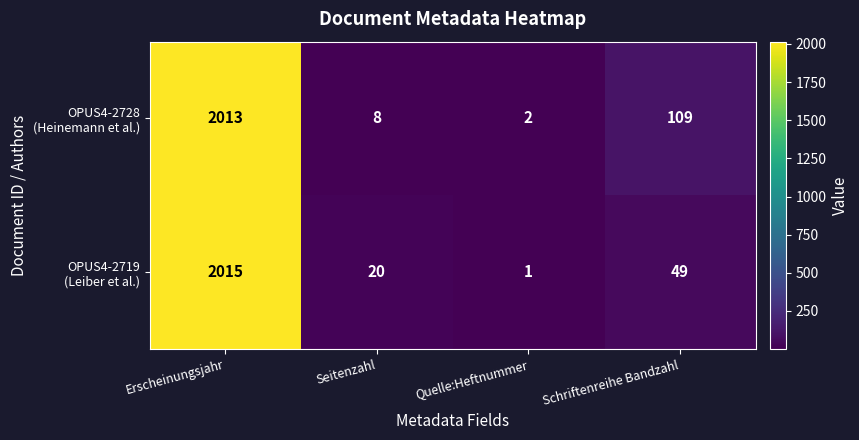

Which label corresponds to the smallest value in the chart?

Quelle:Heftnummer